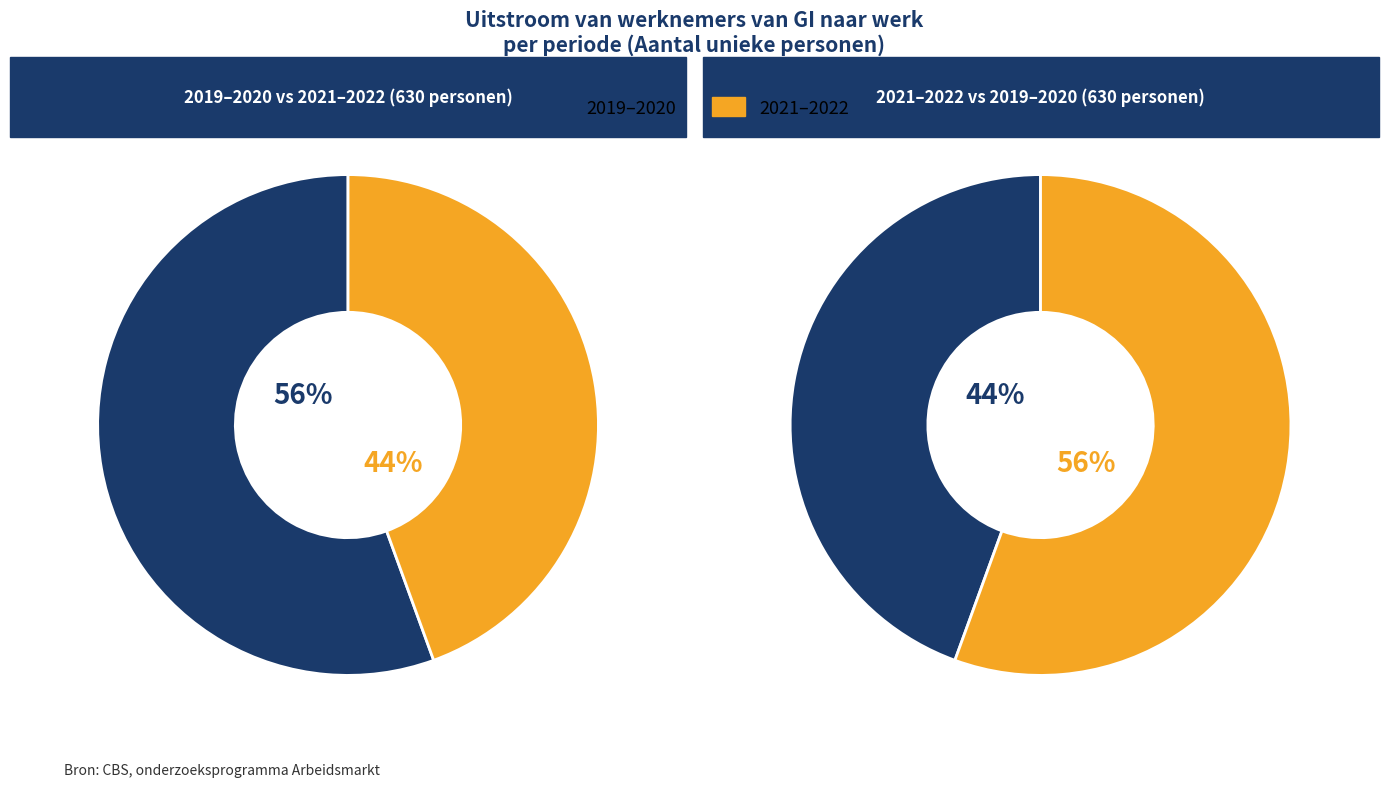

Which series has the largest range (max minus min)?

2019